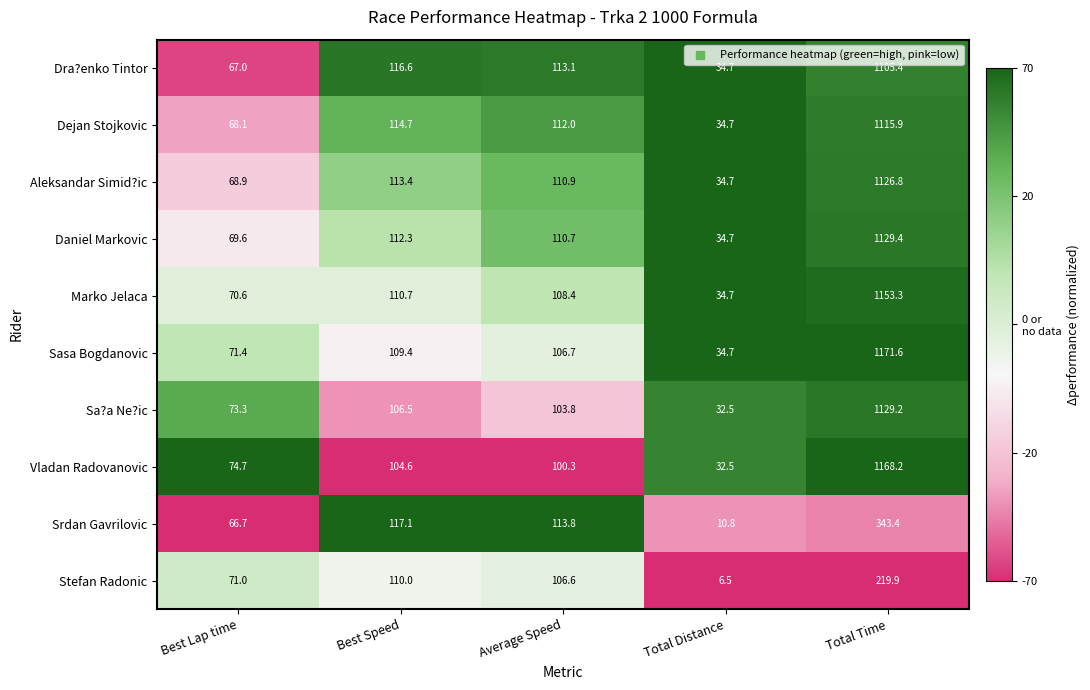

The Dejan Stojkovic series shows 161.7 at Average Speed. True or false?

False